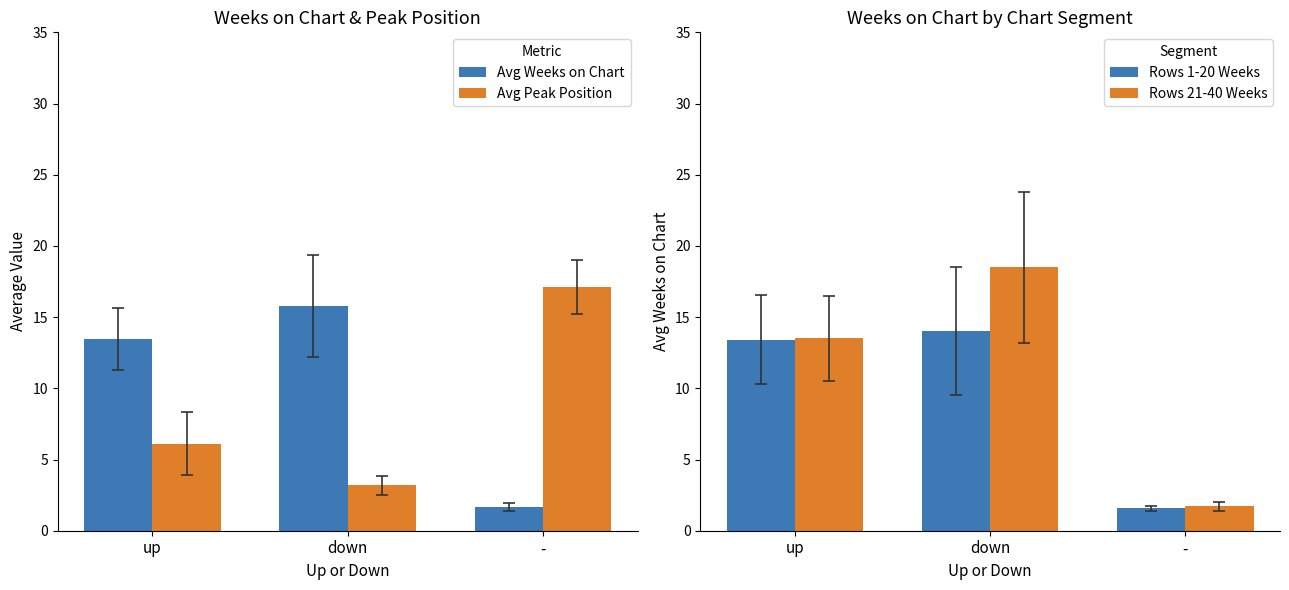

Reading left to right, extract all data points from this chart.

Avg Weeks on Chart: 13.5	15.8	1.6
Avg Peak Position: 6.1	3.2	17.1
Rows 1-20 Weeks: 13.4	14.0	1.6
Rows 21-40 Weeks: 13.5	18.5	1.7